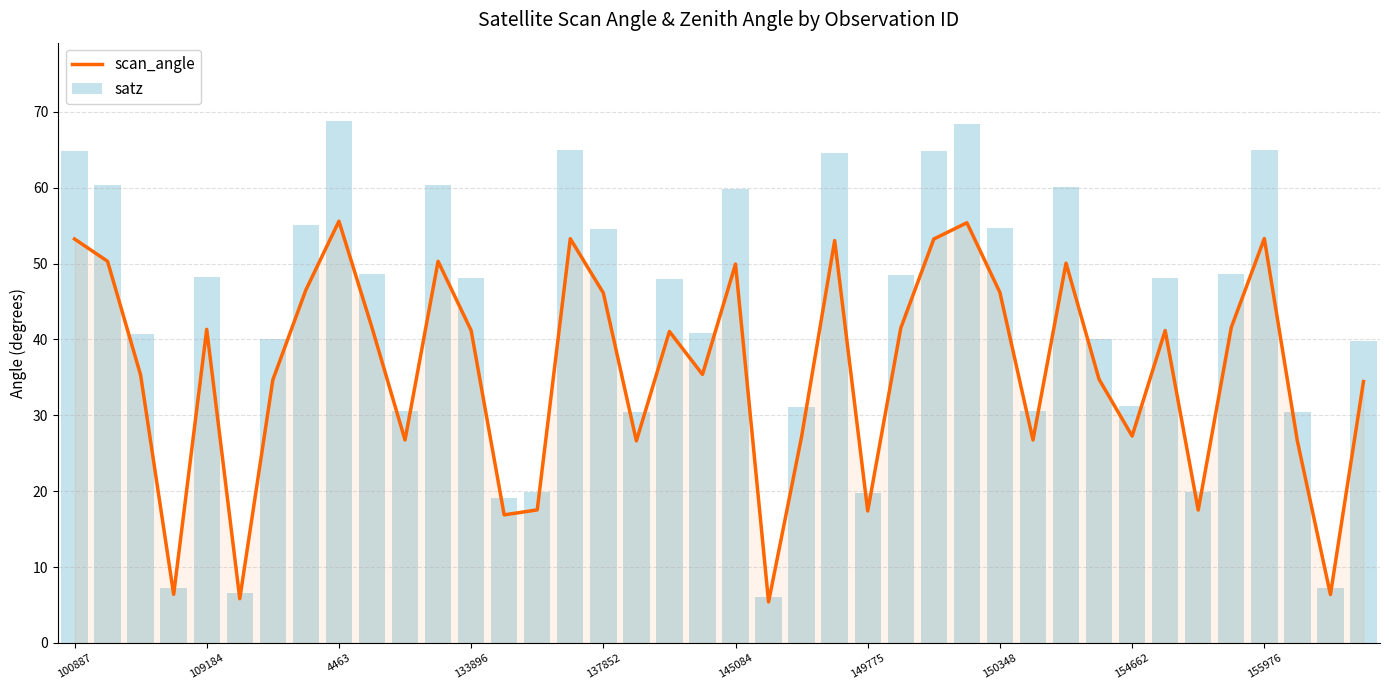

Which series has the largest range (max minus min)?

satz